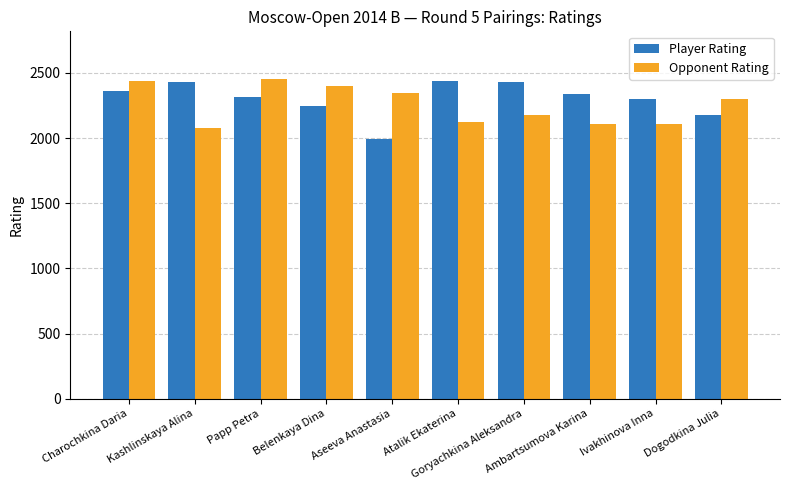

Are the bars grouped side by side (vs. stacked)?

Yes